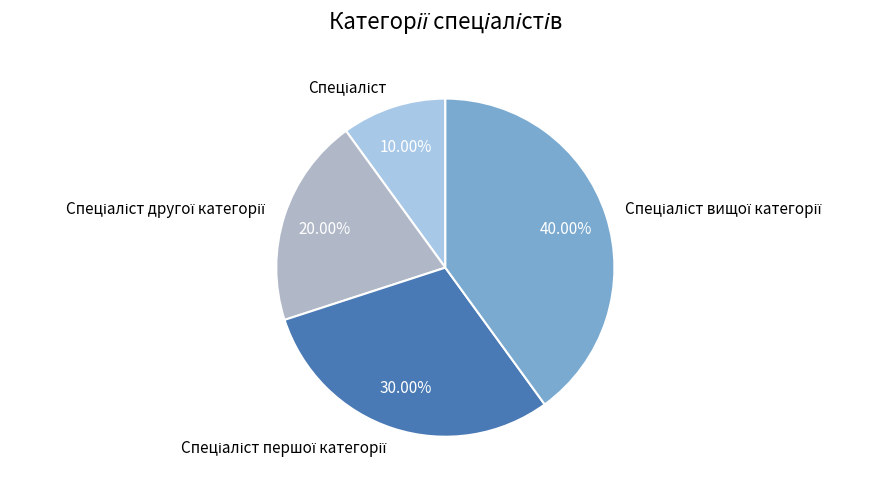

Does any single category account for the majority?

No